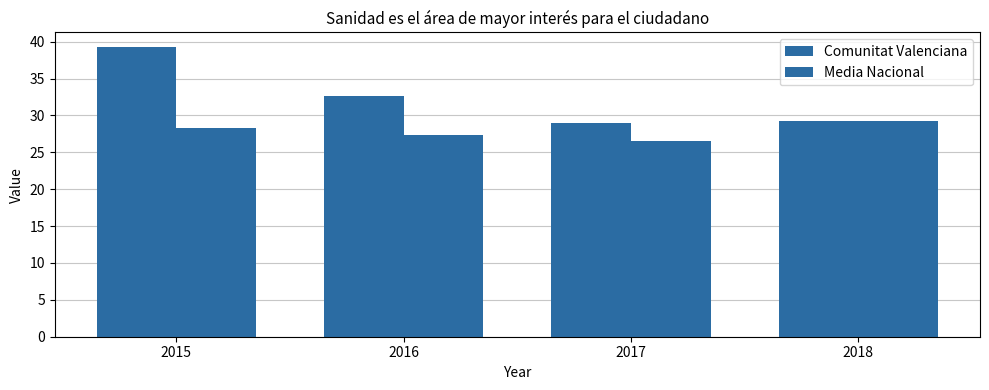

What is the maximum value shown in the chart?

39.3